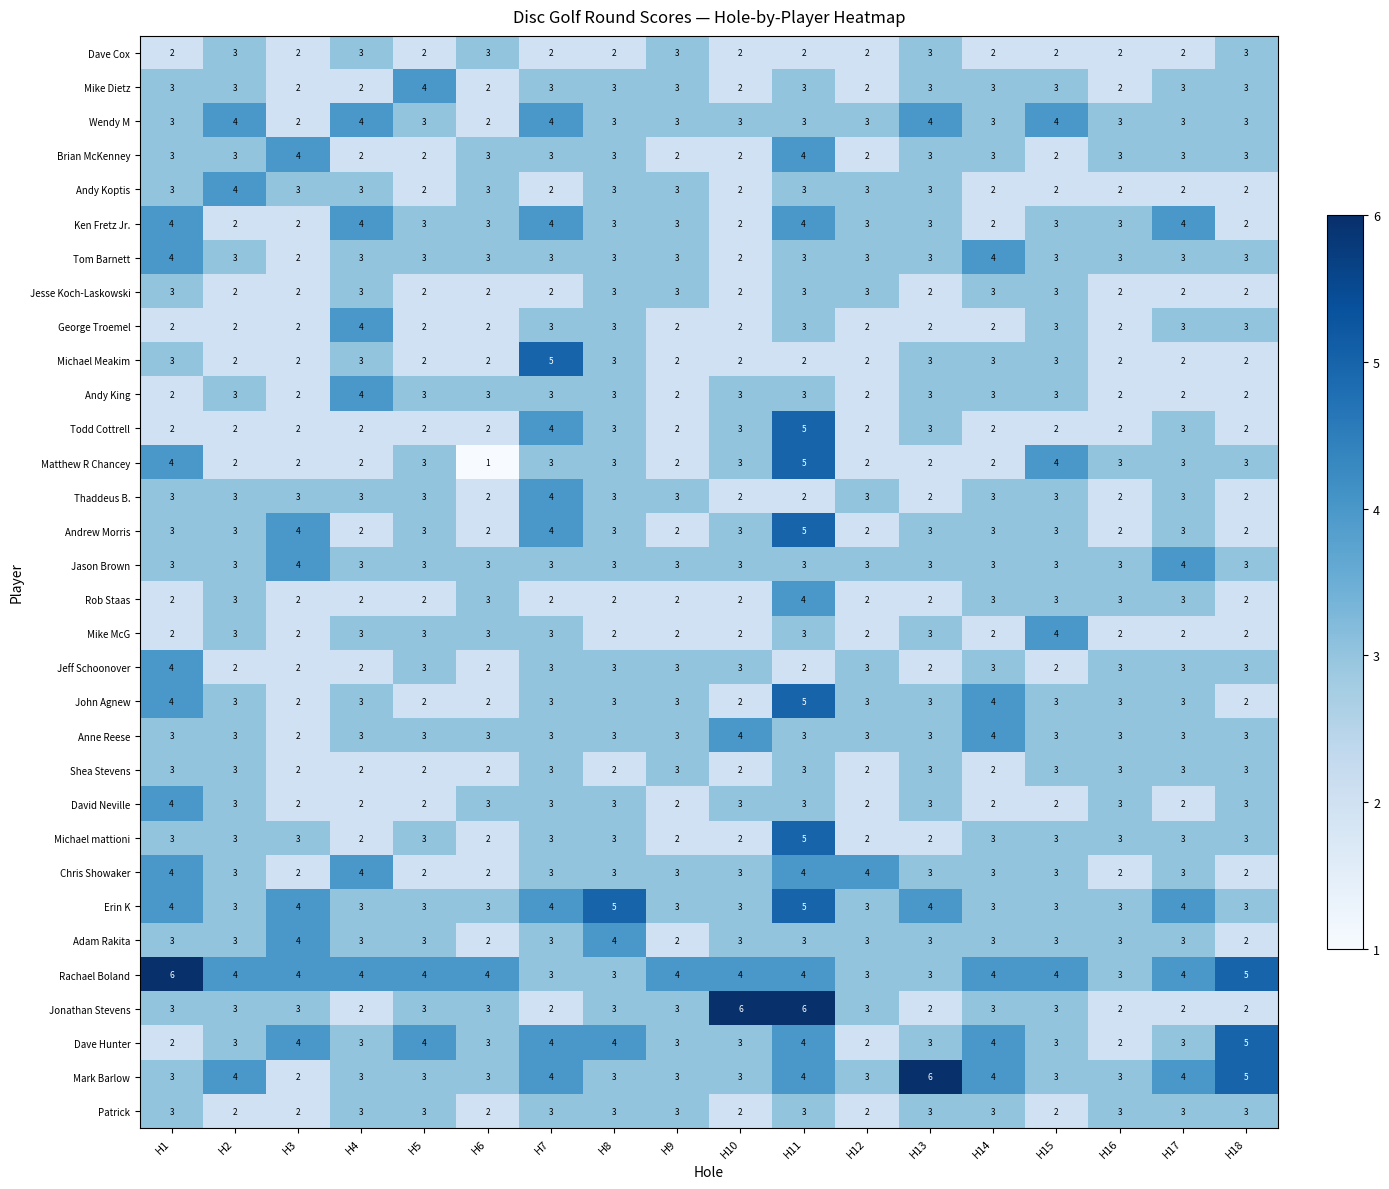

What is the difference between the highest and lowest values at H13?

4